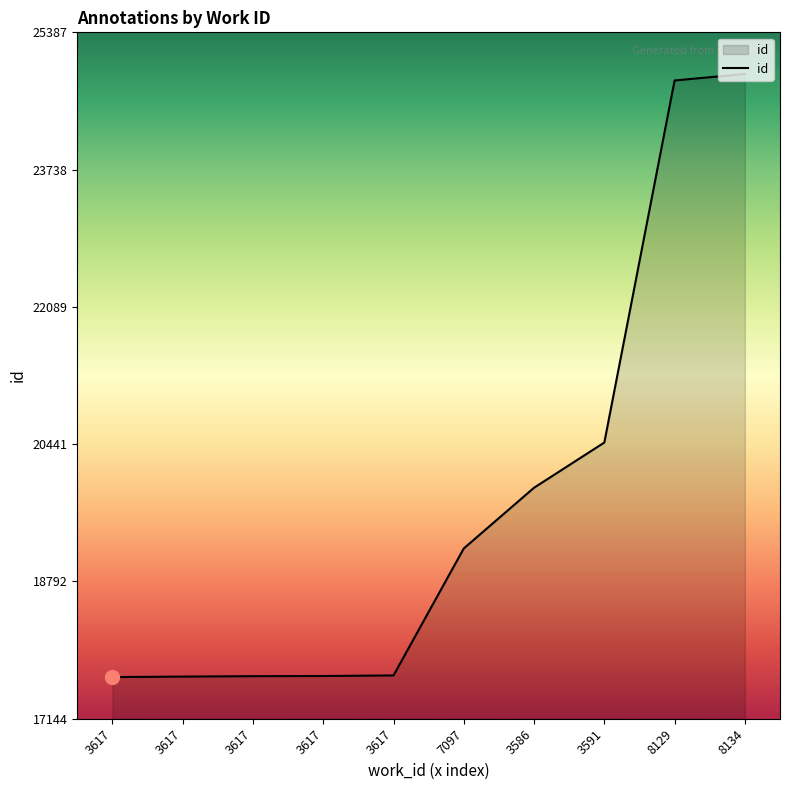

How many lines are shown in the chart?

1